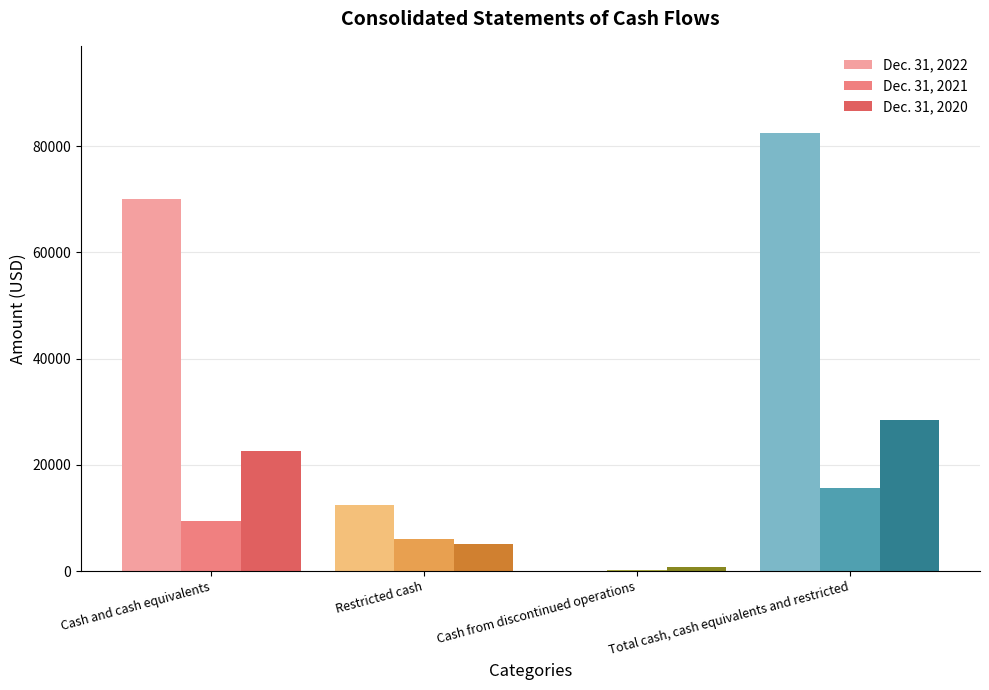

What is the maximum value for Dec. 31, 2021?

15706